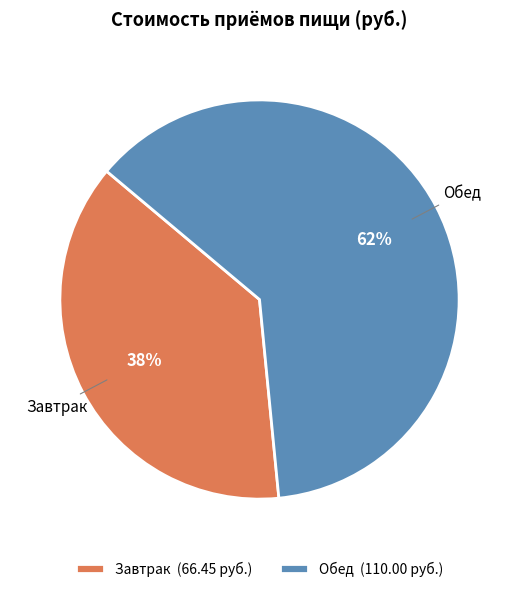

The Обед slice represents 56% of the pie. True or false?

False